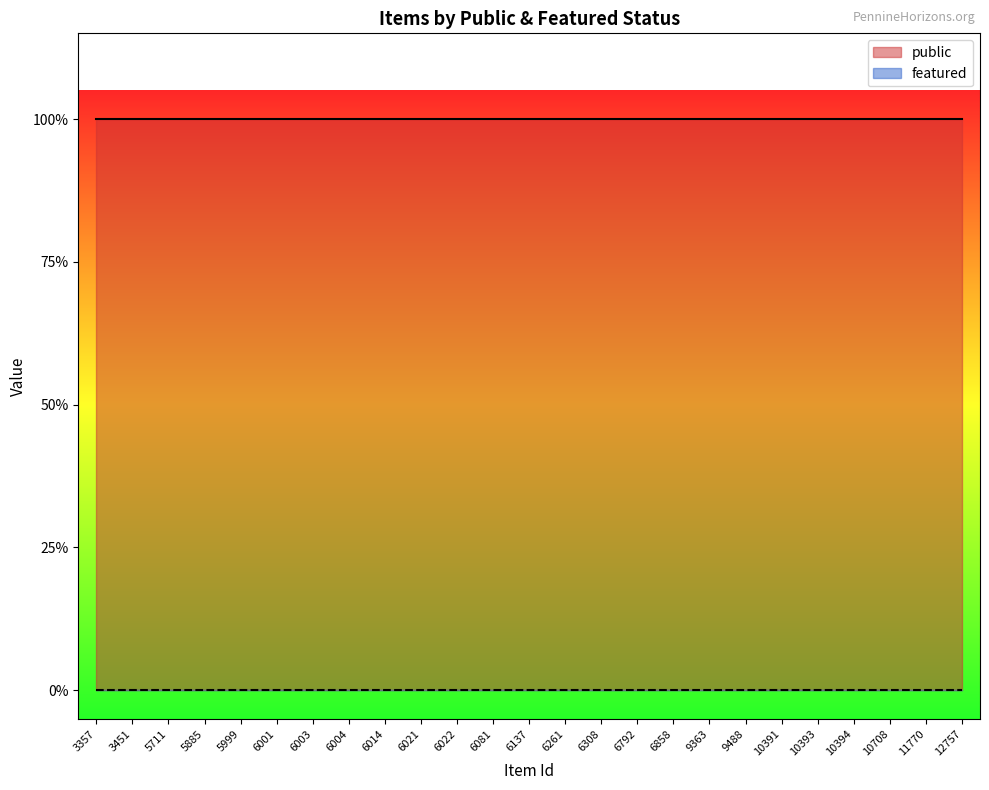

What are all the series names shown in the legend?

public, featured